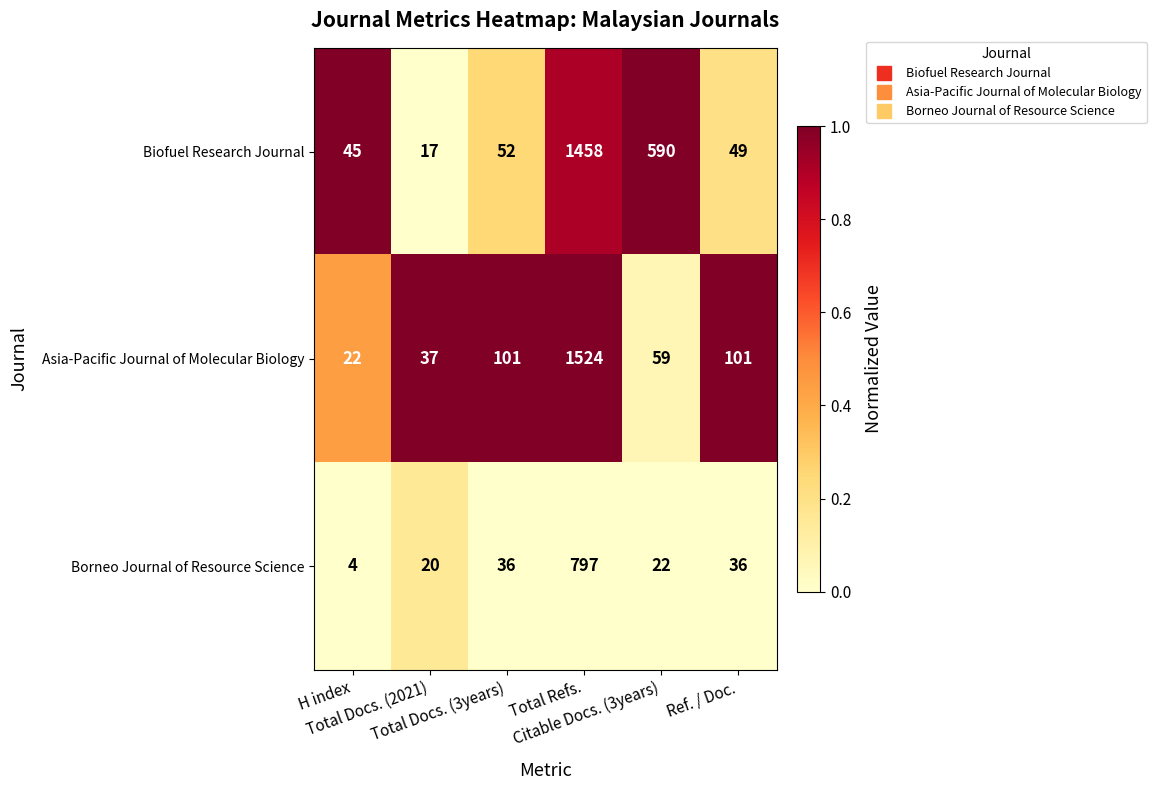

How many data points in Asia-Pacific Journal of Molecular Biology are less than 101?

3